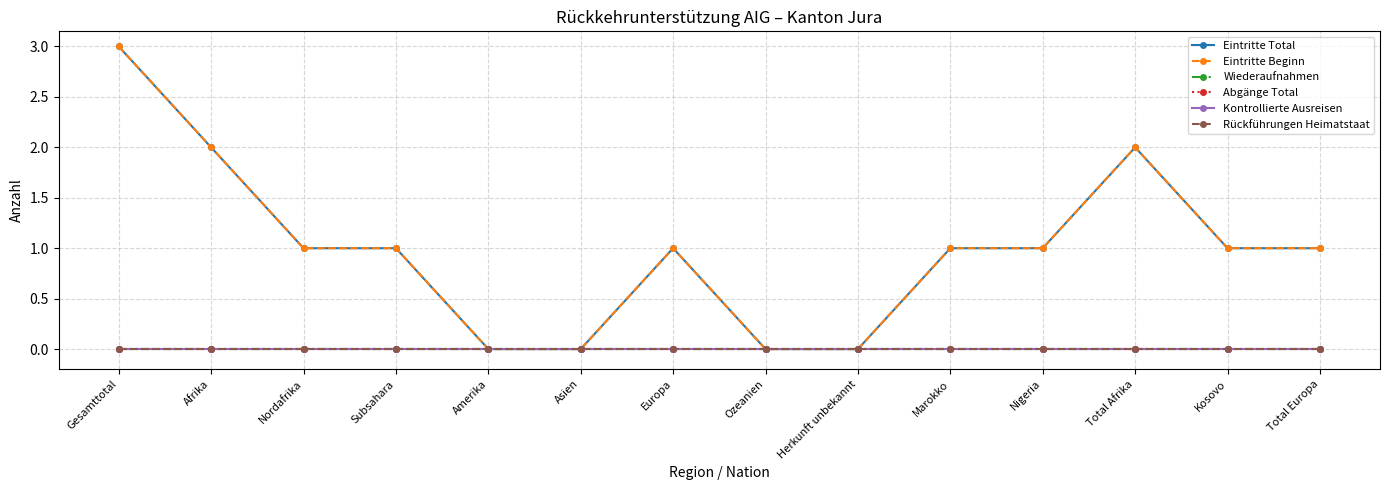

Is it true that Rückführungen Heimatstaat equals 0 at Europa?

True